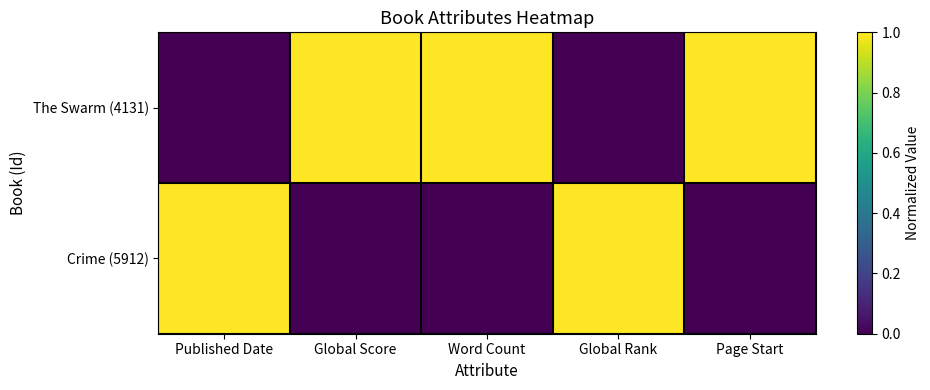

Which series has the largest range (max minus min)?

The Swarm (4131)